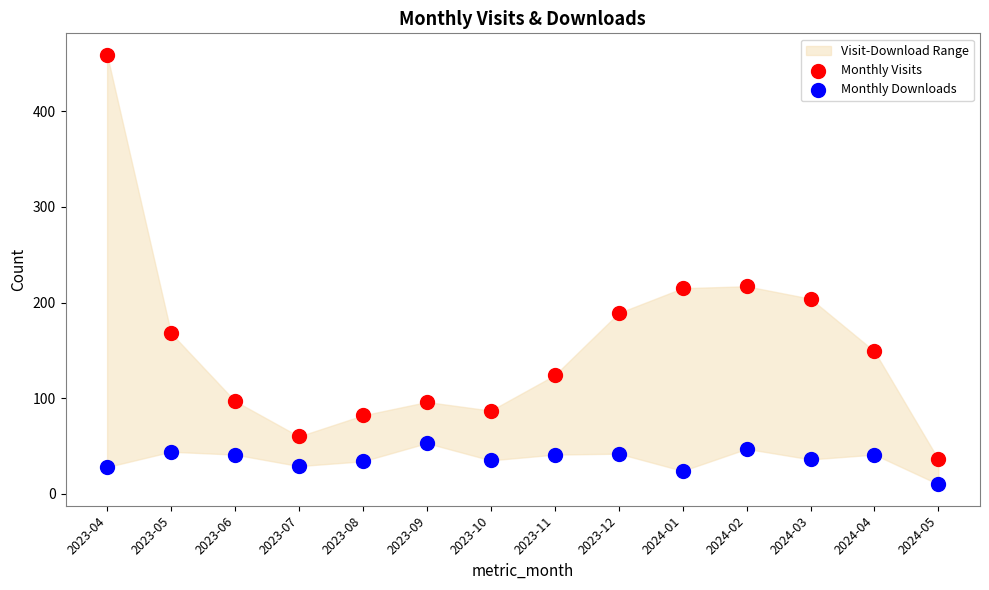

Across all data points, what is the range of Y values (max minus min)?

449